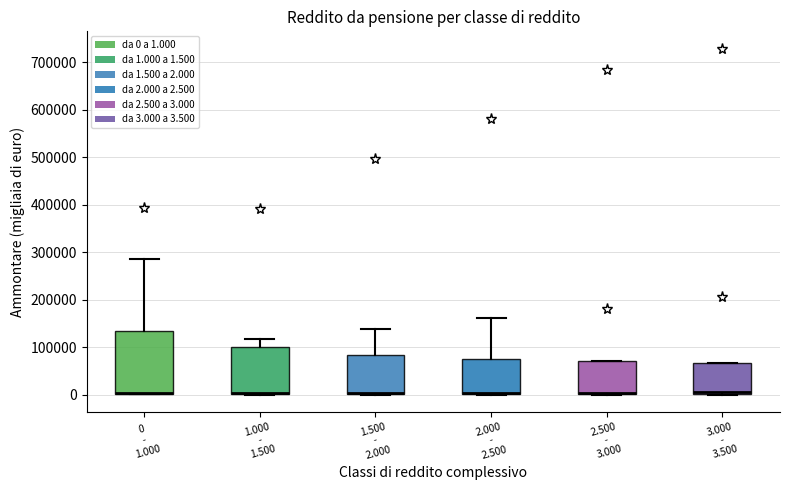

Comparing the boxes themselves (not the whiskers), which one is the tallest?

0 - 1.000